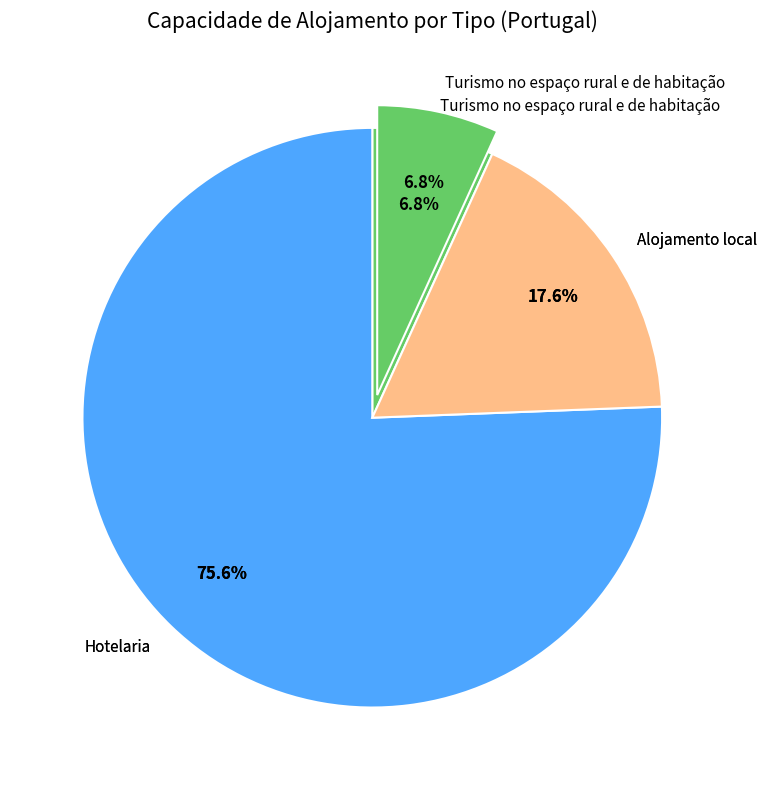

To the nearest percent, what is the difference between the largest and smallest slice percentages?

69%